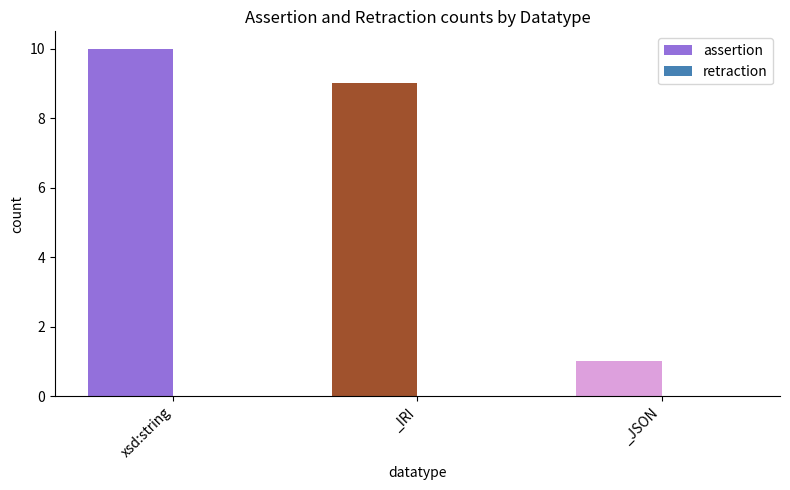

Rank the categories by value from highest to lowest.

xsd:string, _IRI, _JSON